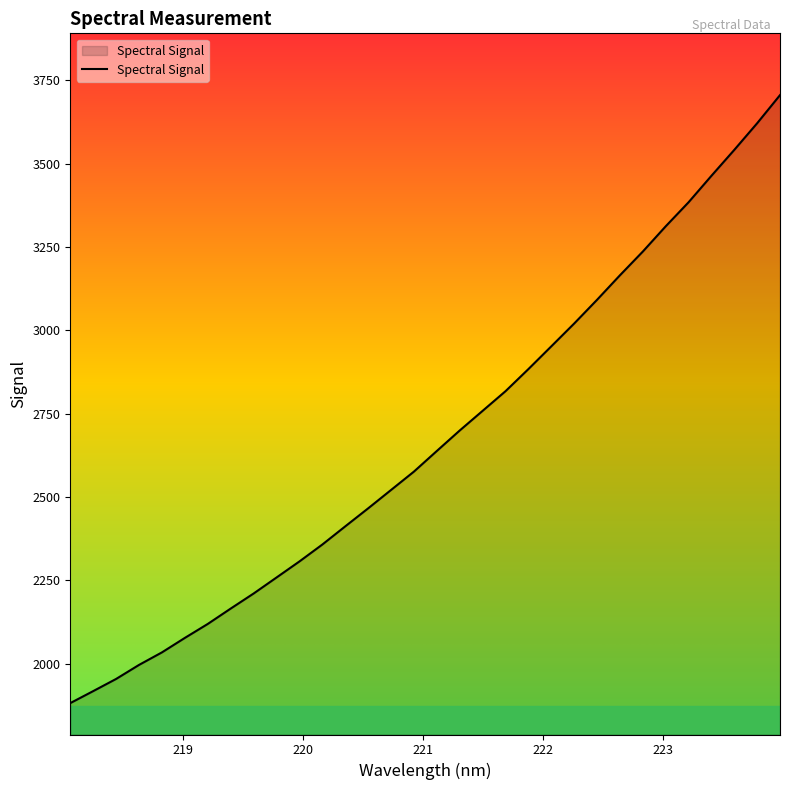

What is the greatest value displayed?

3705.0